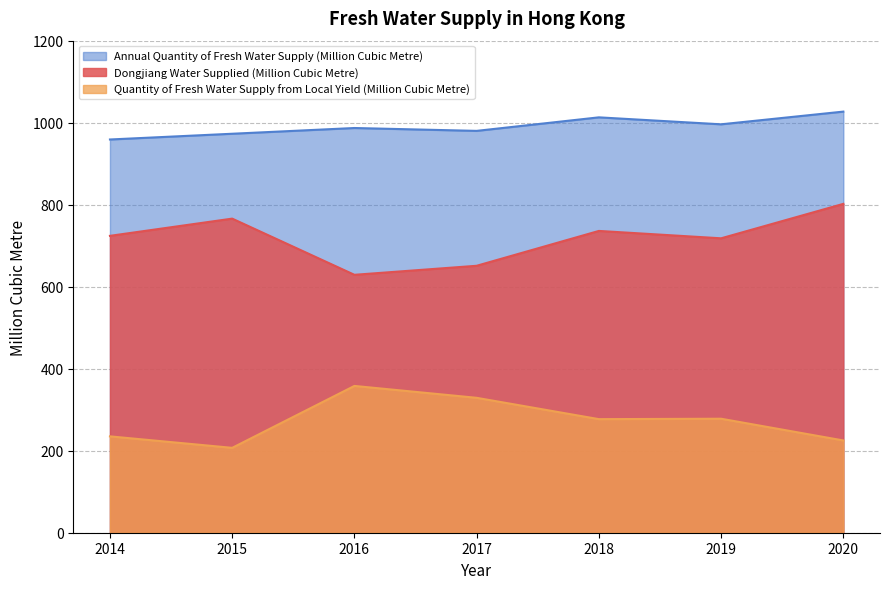

True or false: Annual Quantity of Fresh Water Supply (Million Cubic Metre) and Quantity of Fresh Water Supply from Local Yield (Million Cubic Metre) cross at least once.

False